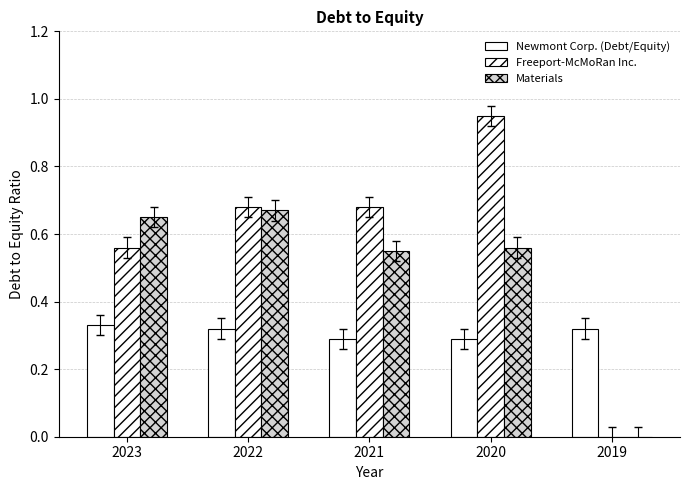

How many data points in Freeport-McMoRan Inc. are above 0?

4